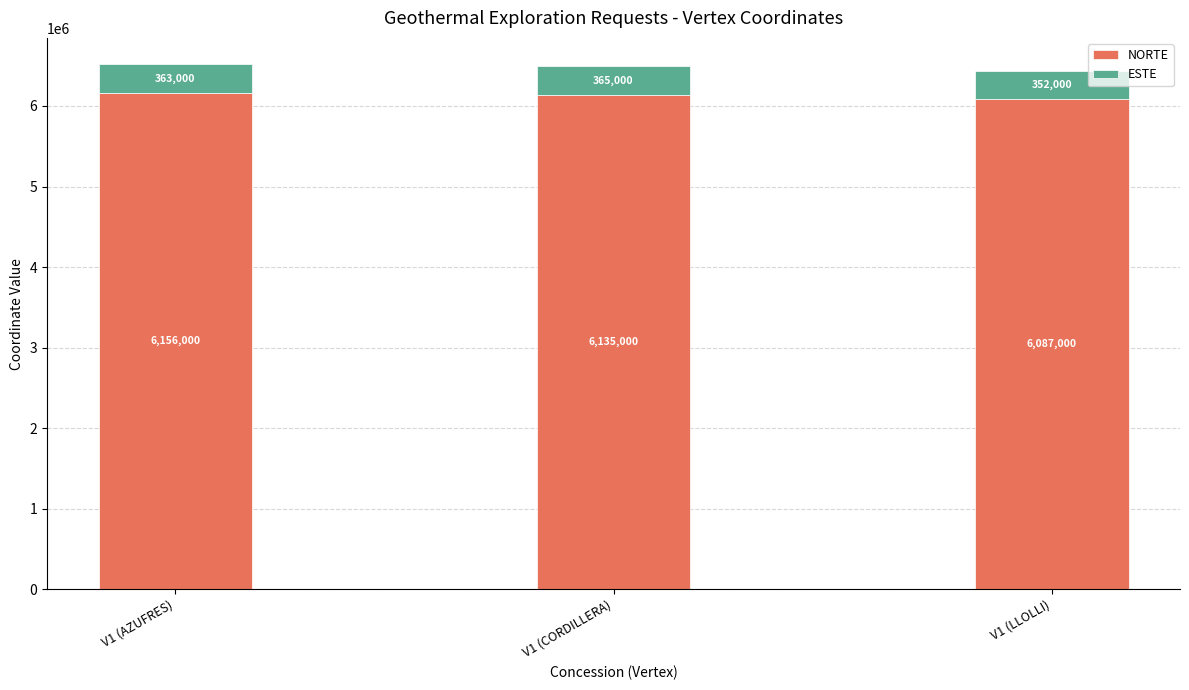

The NORTE series shows 9294073 at V1 (CORDILLERA). True or false?

False